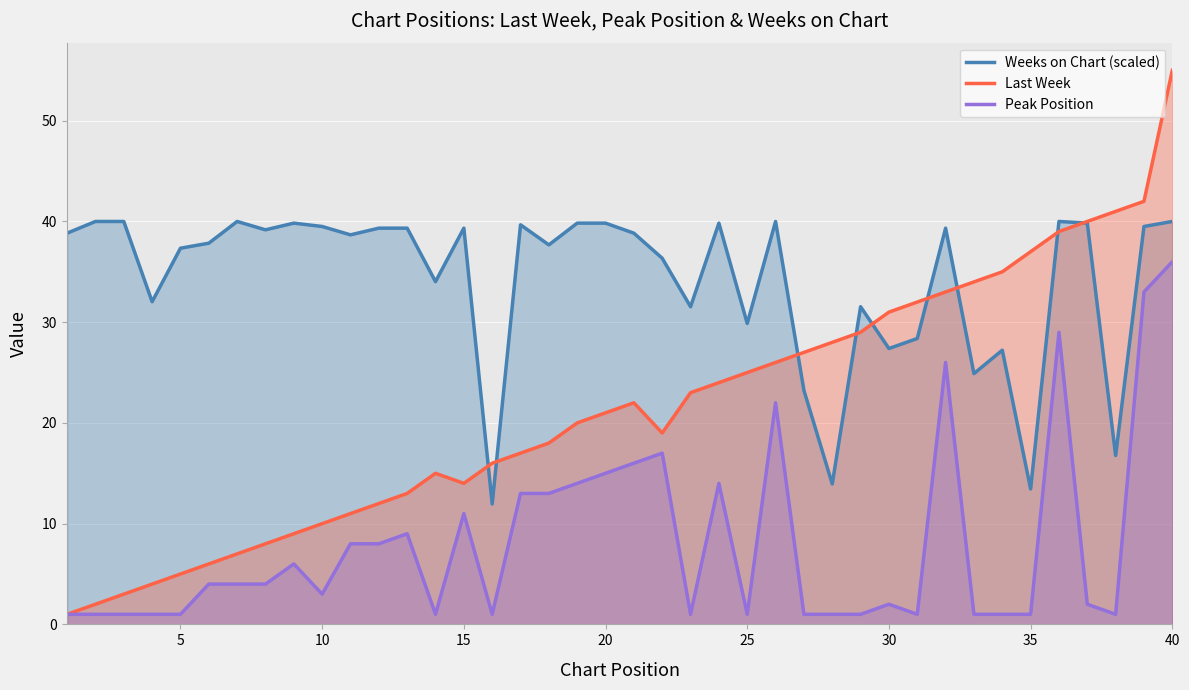

Which series has the largest range (max minus min)?

Last Week